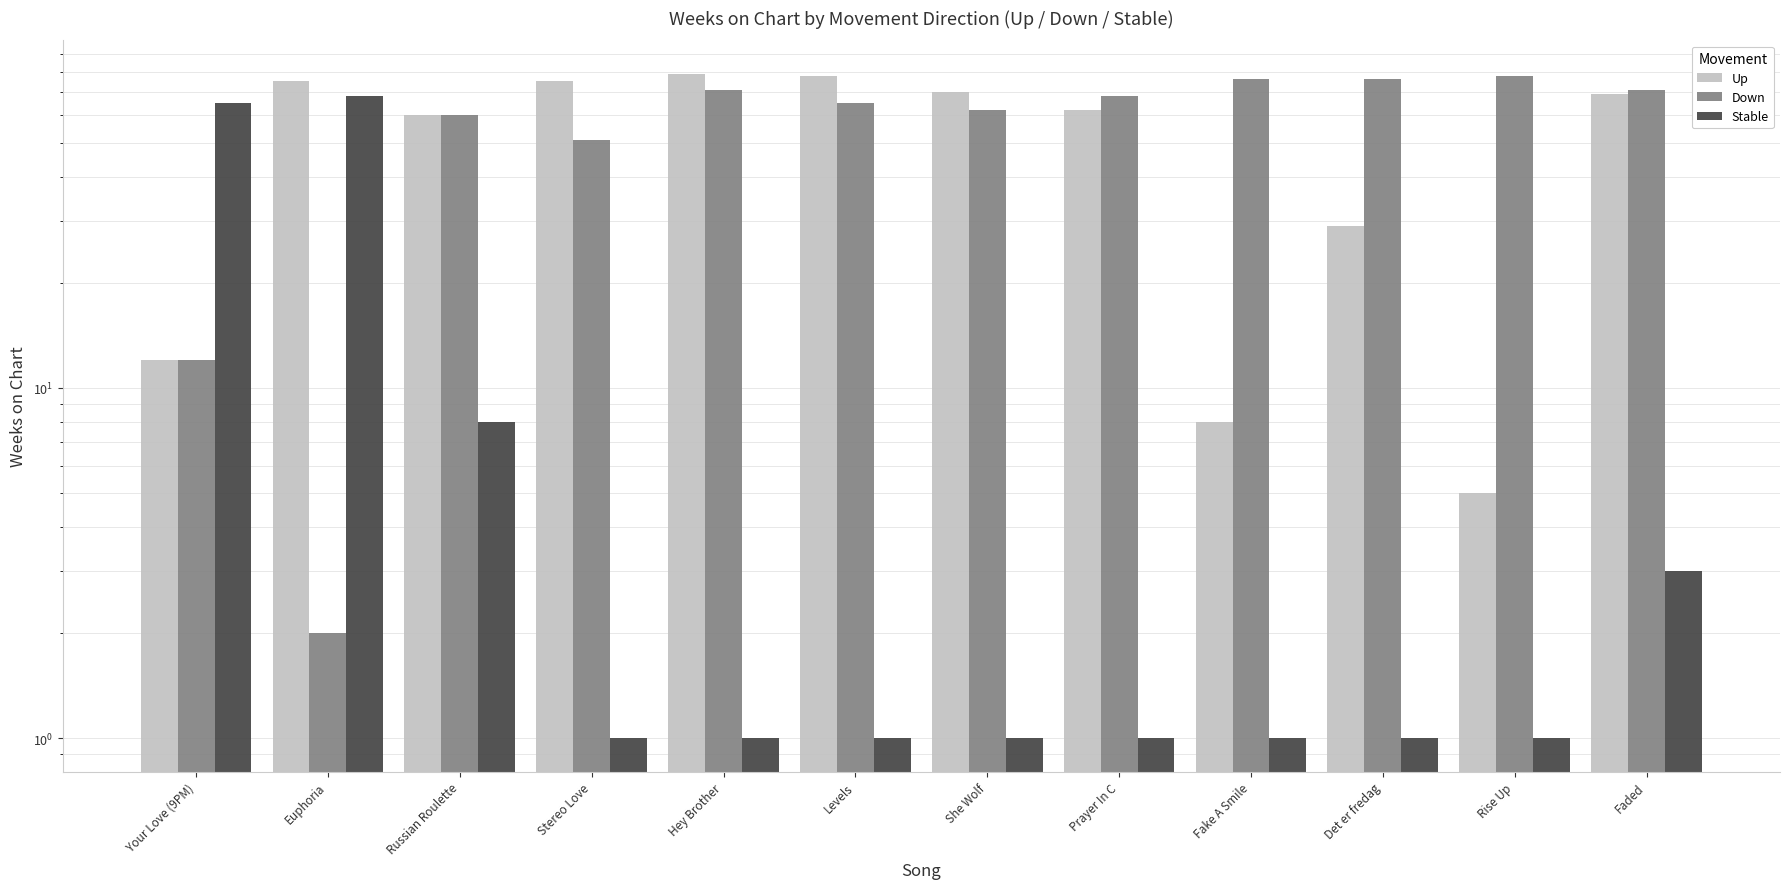

Reading right to left, what are all the values shown in this chart?

Up: 69	5	29	8	62	70	78	79	75	60	75	12
Down: 71	78	76	76	68	62	65	71	51	60	2	12
Stable: 3	1	1	1	1	1	1	1	1	8	68	65